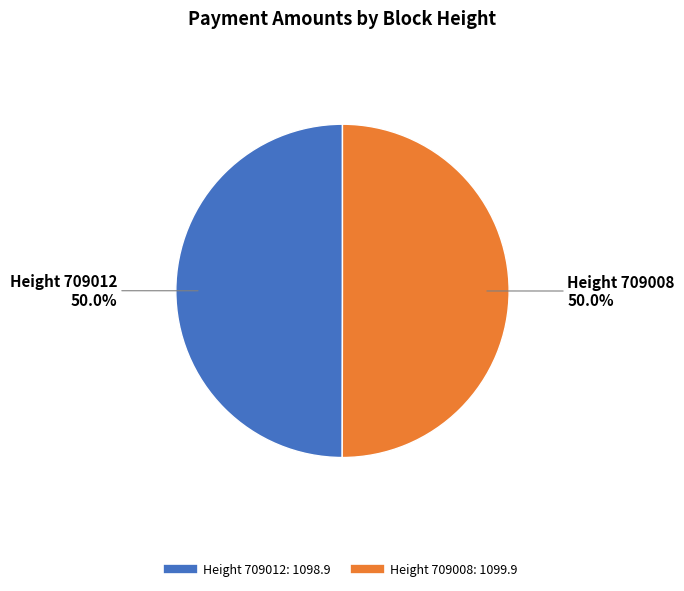

Which slice is the smallest?

709012